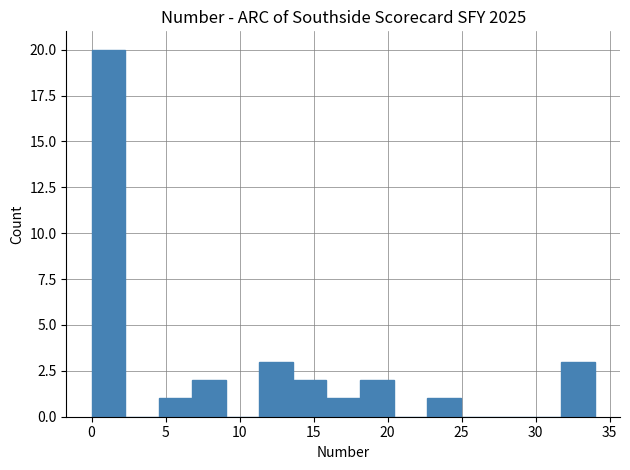

Reading left to right, list every bar in this chart as the range it spans on the x-axis followed by its height. Neither the bar edges nor the heights are printed on the chart, so give them approximately, as read against the axes.

0.0 to 2.5: 20
2.5 to 4.5: 0
4.5 to 7.0: 1
7.0 to 9.0: 2
9.0 to 11.5: 0
11.5 to 13.5: 3
13.5 to 16.0: 2
16.0 to 18.0: 1
18.0 to 20.5: 2
20.5 to 22.5: 0
22.5 to 25.0: 1
25.0 to 27.0: 0
27.0 to 29.5: 0
29.5 to 31.5: 0
31.5 to 34.0: 3